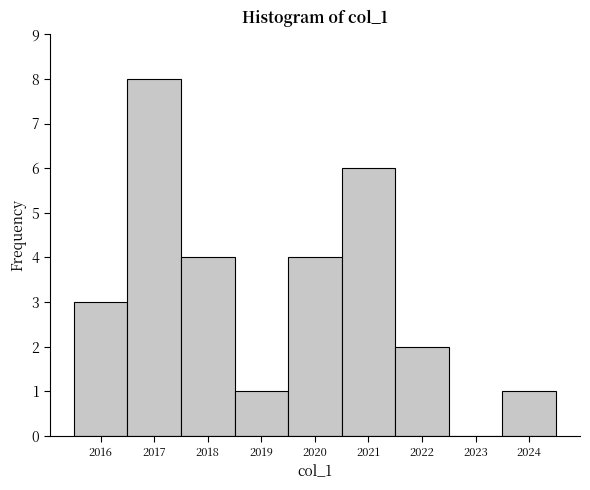

Over which range of the x-axis is the bar tallest?

2016.5 to 2017.5